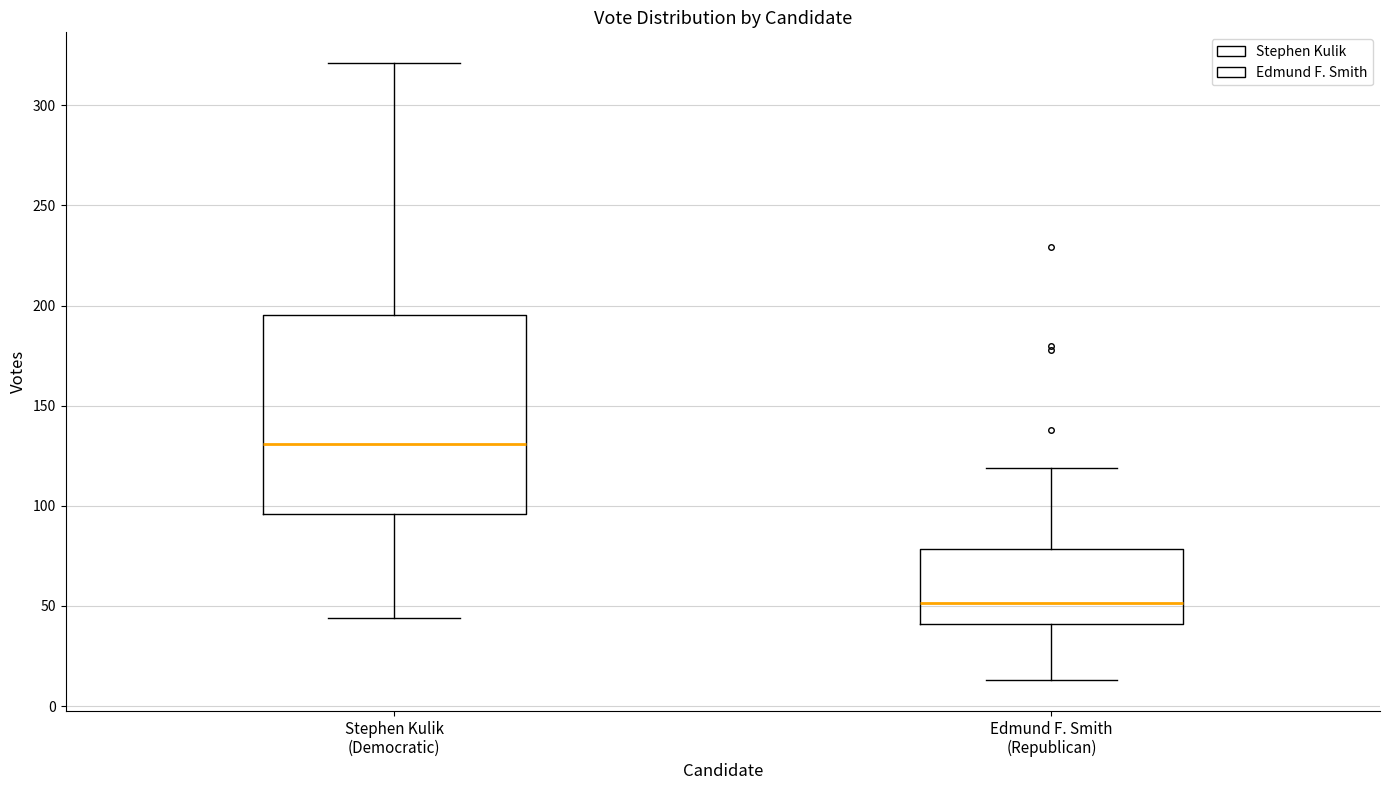

Where does the lower whisker of the box for Stephen Kulik (Democratic) end on the y-axis? The values are not printed on the chart, so give them approximately, as read against the axis.

45